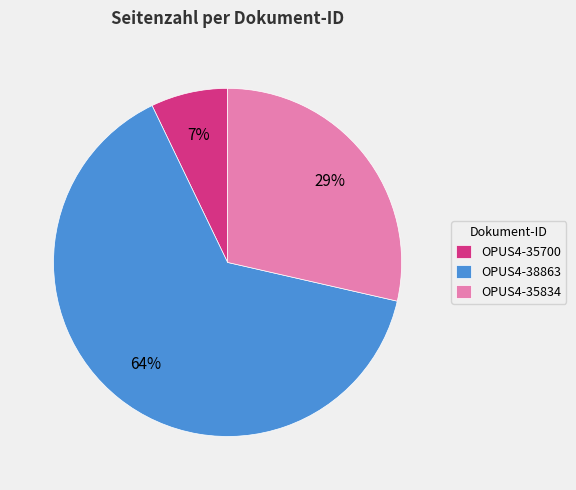

The OPUS4-35834 slice represents 29% of the pie. True or false?

True